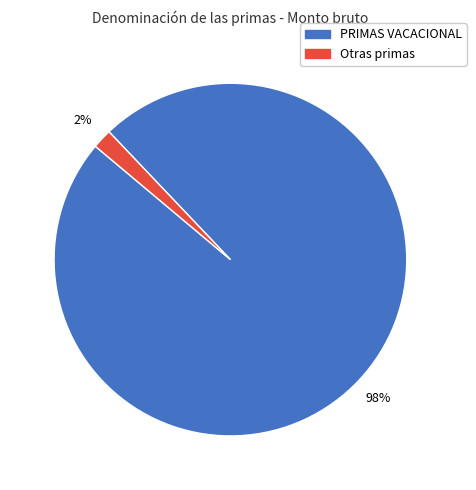

Does any single category account for the majority?

Yes